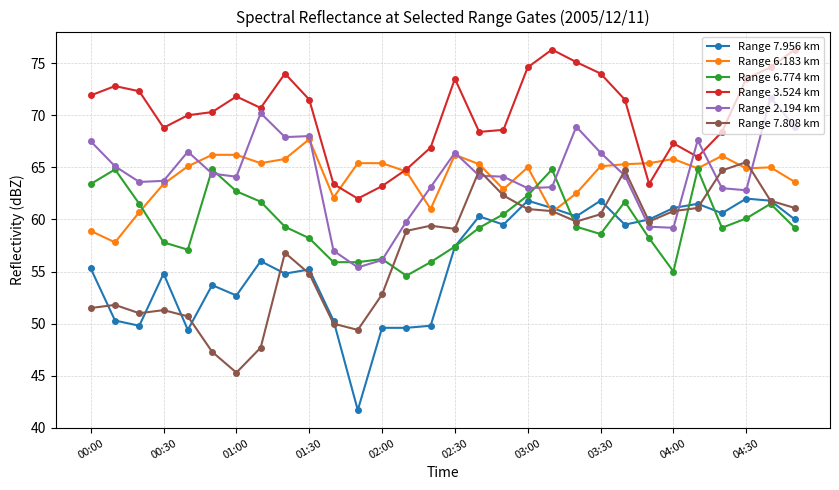

After their last crossing, which series has the higher values: Range 6.183 km or Range 3.524 km?

Range 3.524 km